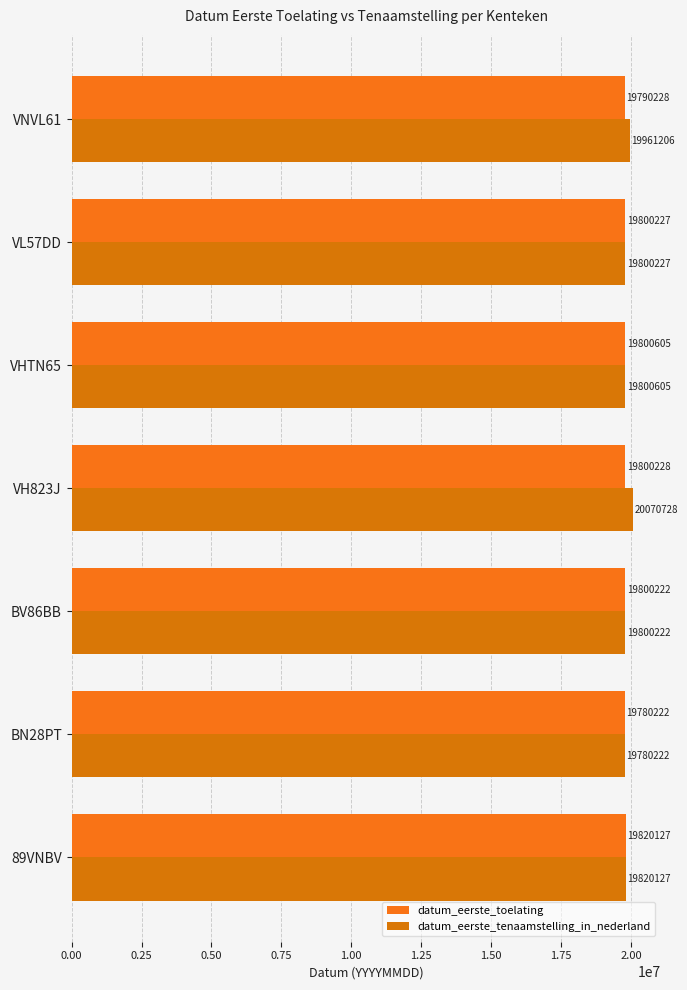

What is the average value of the datum_eerste_tenaamstelling_in_nederland series?

19861905